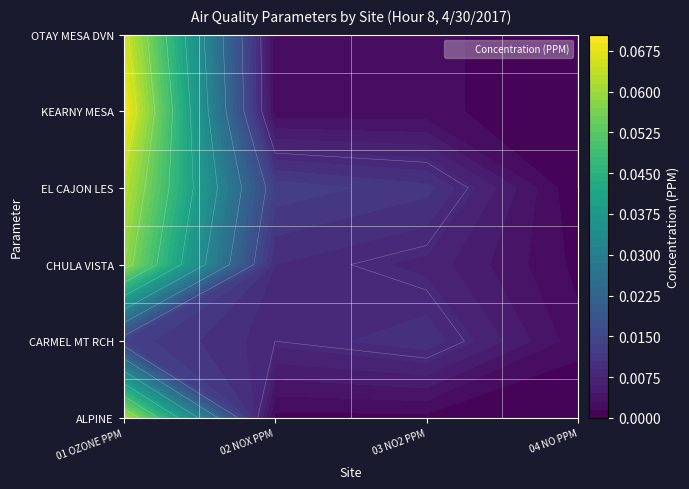

The ALPINE series shows 0.0 at 03 NO2 PPM. True or false?

True